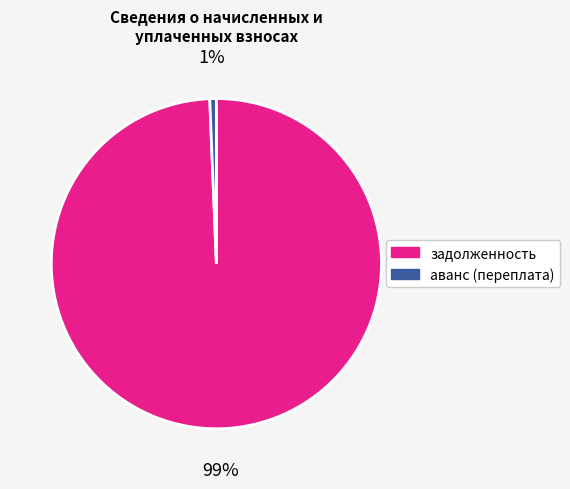

Is the sum of аванс (переплата) and задолженность greater than half?

Yes